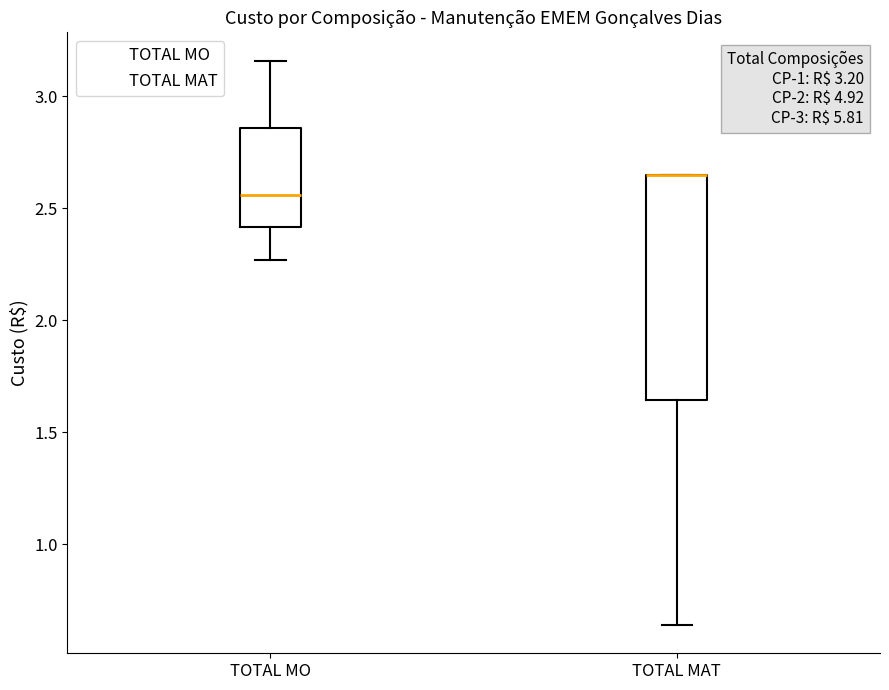

Which box is the tallest, from its lower edge to its upper edge?

TOTAL MAT